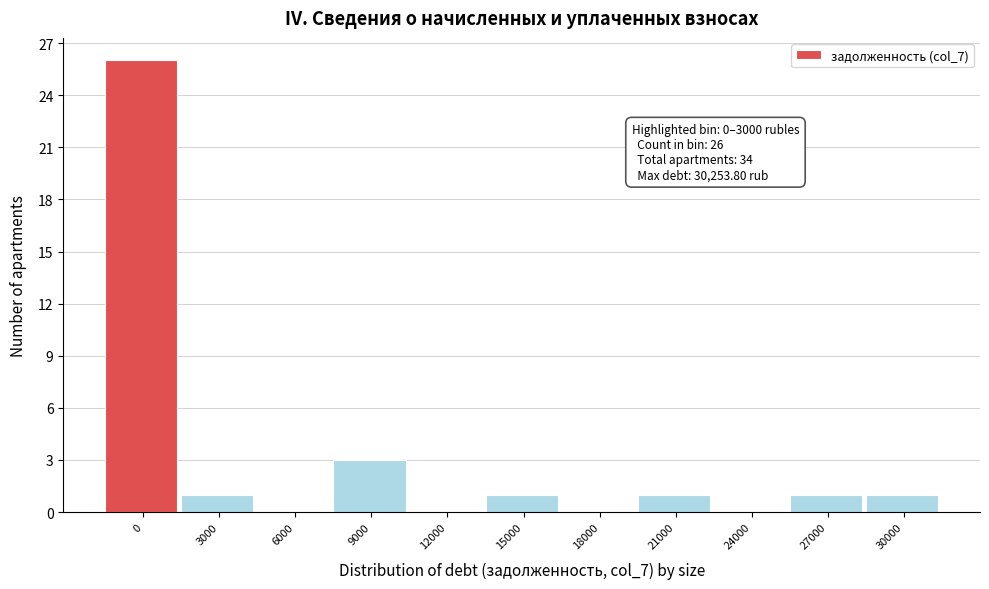

Reading left to right, list all the values displayed in this chart.

0=26	3000=1	6000=0	9000=3	12000=0	15000=1	18000=0	21000=1	24000=0	27000=1	30000=1